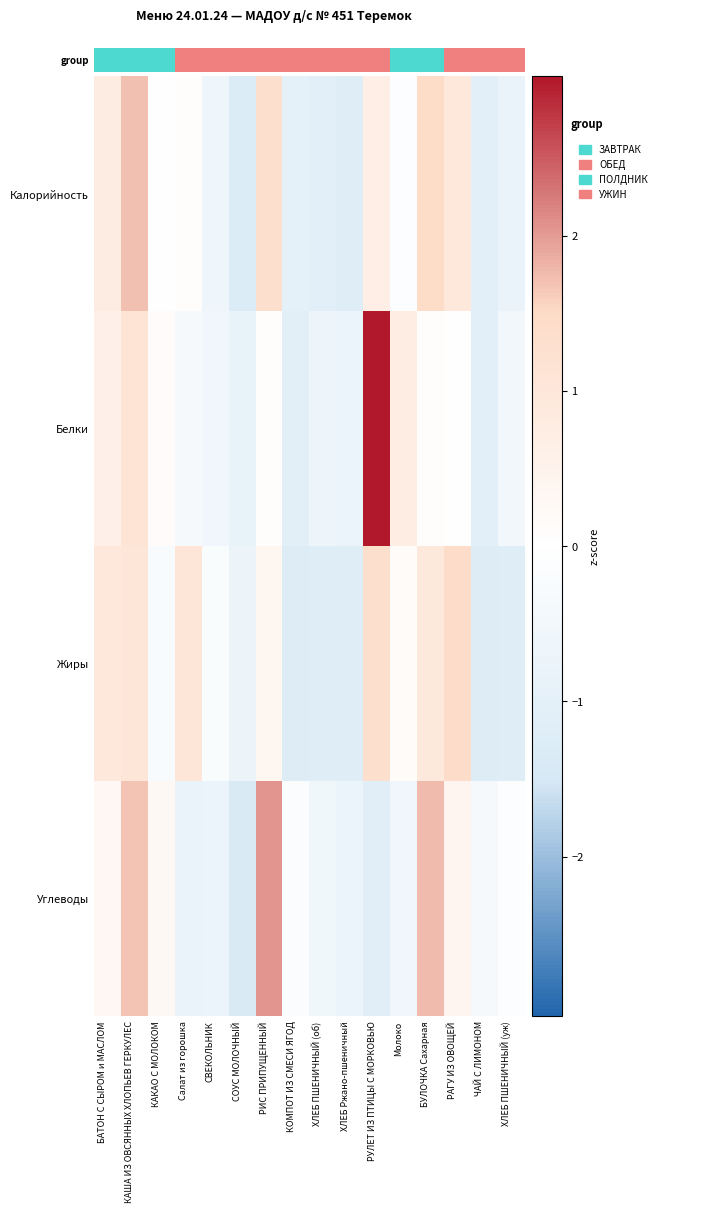

At which category is the sum across all series the highest?

КАША ИЗ ОВСЯННЫХ ХЛОПЬЕВ ГЕРКУЛЕС